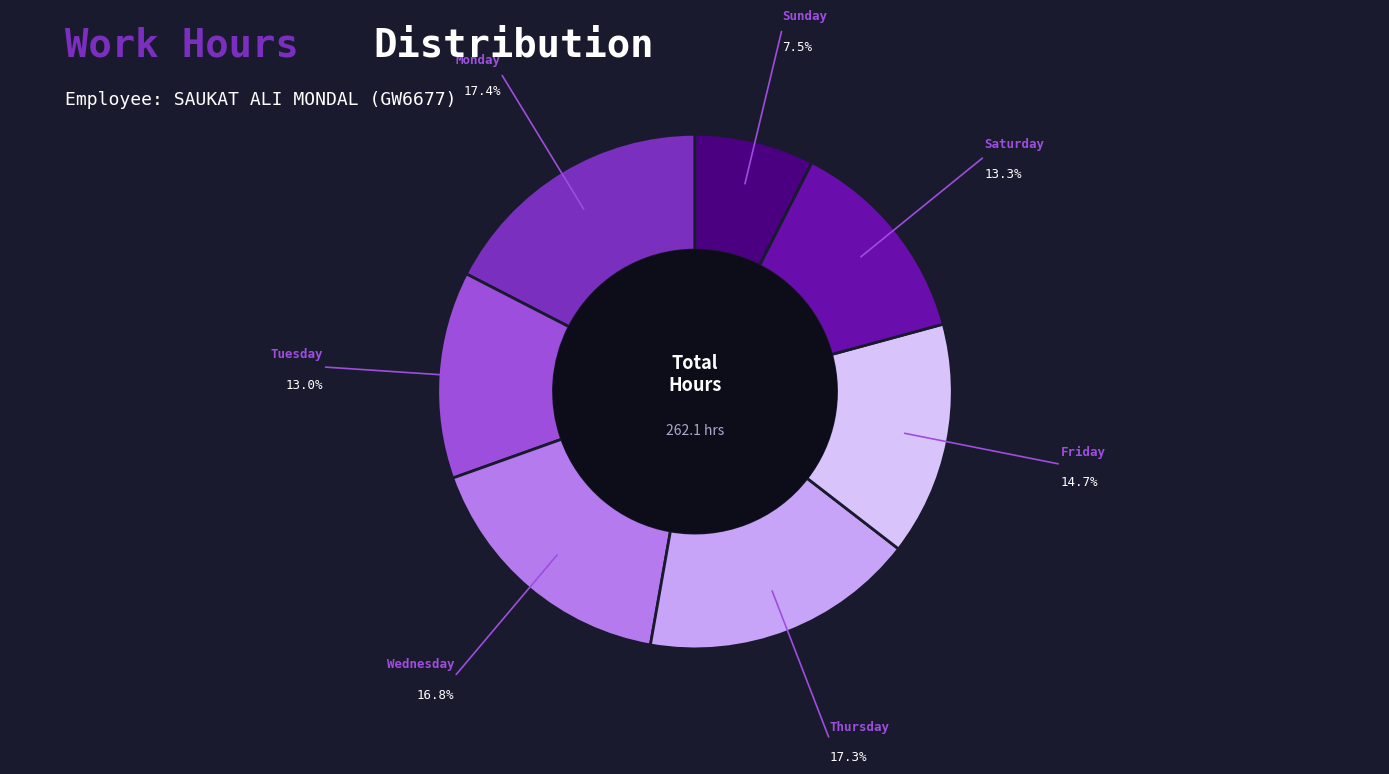

How many slices are in this pie chart?

7